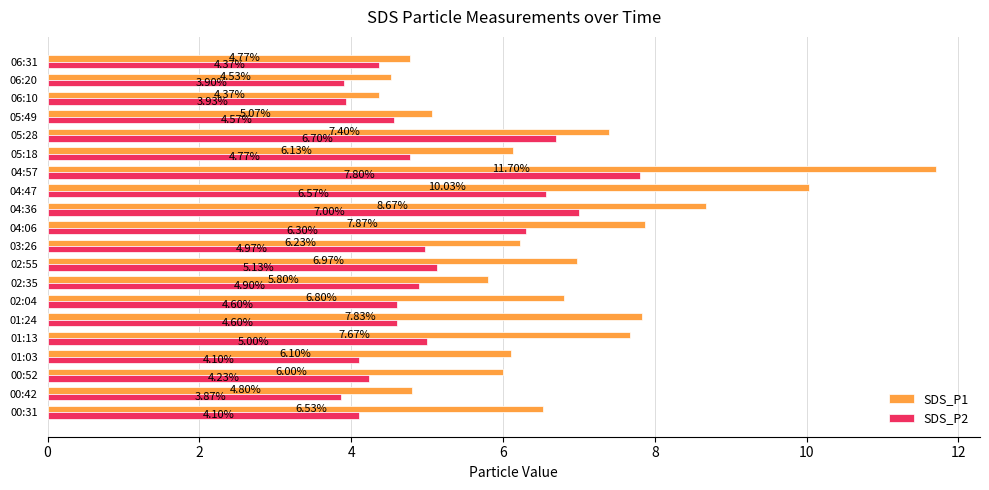

How many categories are shown in the chart?

20